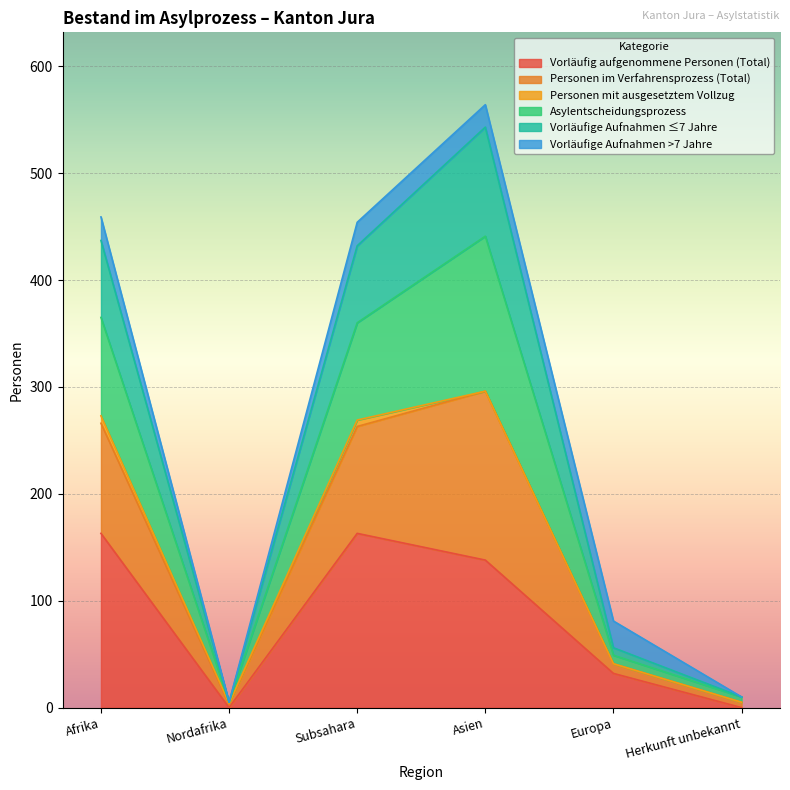

True or false: Asylentscheidungsprozess has a value of 669 at Subsahara.

False